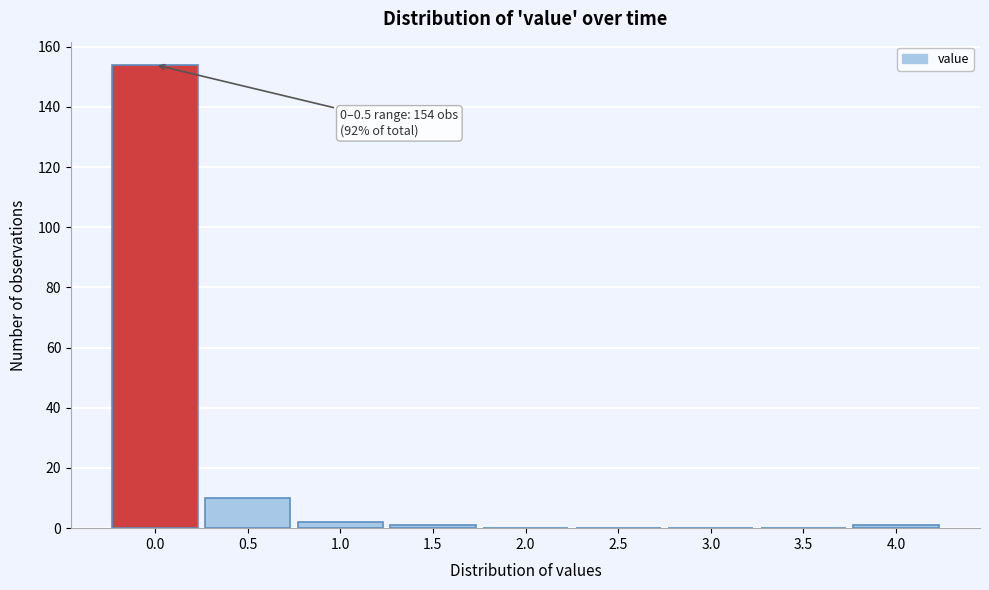

Reading left to right, list all the values displayed in this chart.

0.0=154	0.5=10	1.0=2	1.5=1	2.0=0	2.5=0	3.0=0	3.5=0	4.0=1